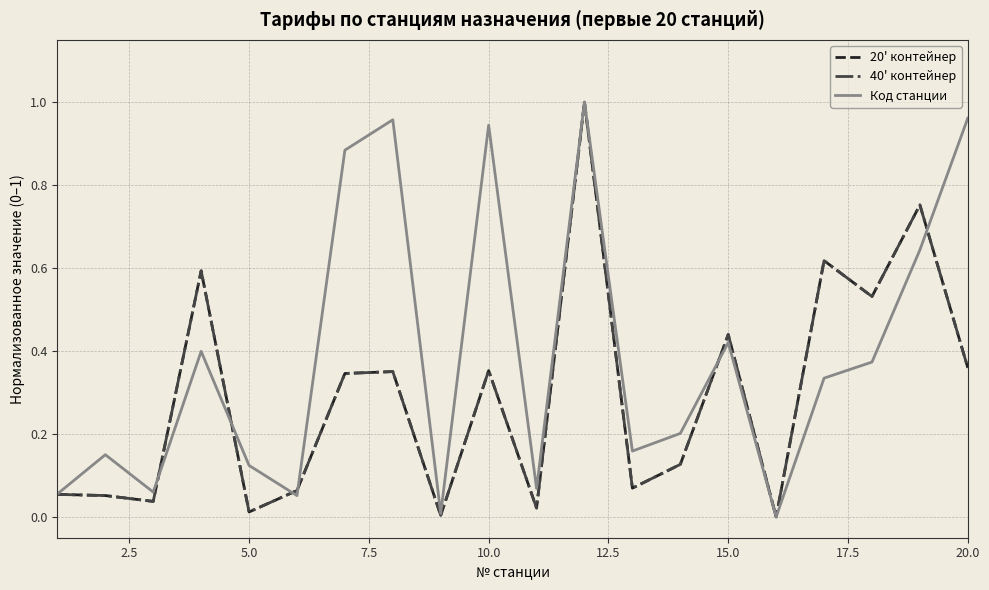

Does the chart display data point markers on the line(s)?

No